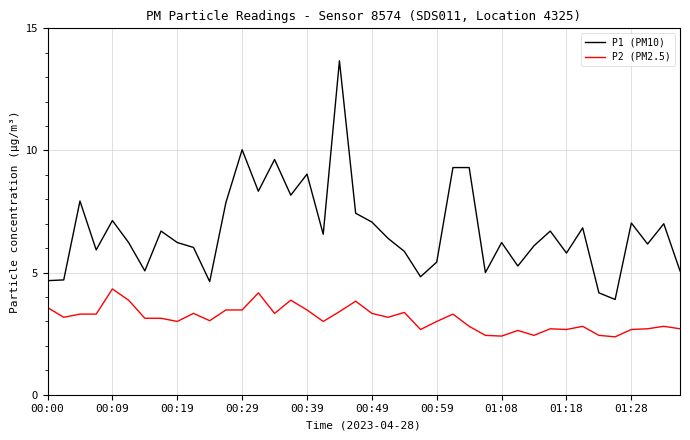

True or false: P2 (PM2.5) and P1 (PM10) intersect in this chart.

False